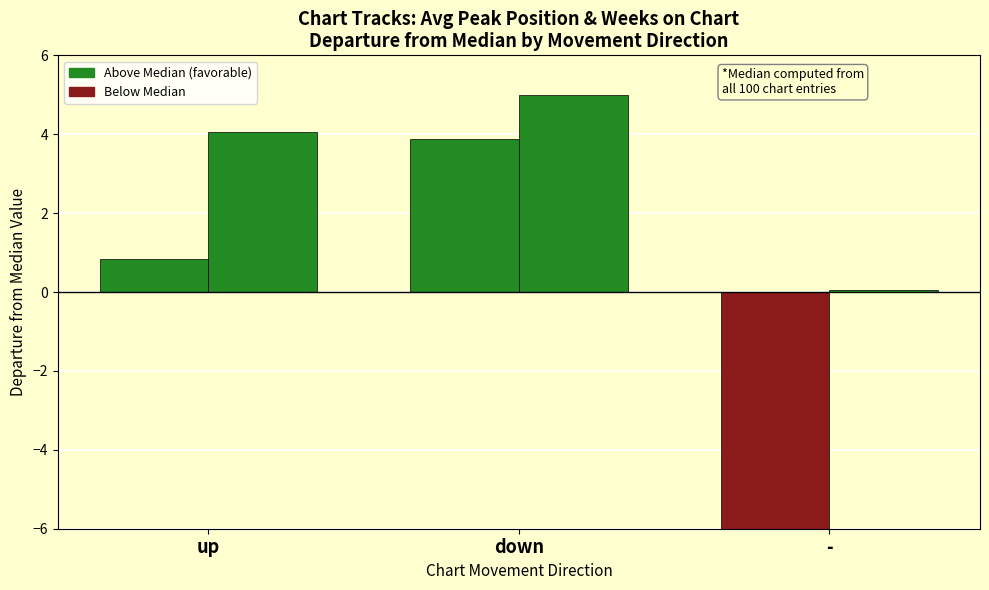

The avg_weeks_on_chart series shows 3.8 at down. True or false?

True